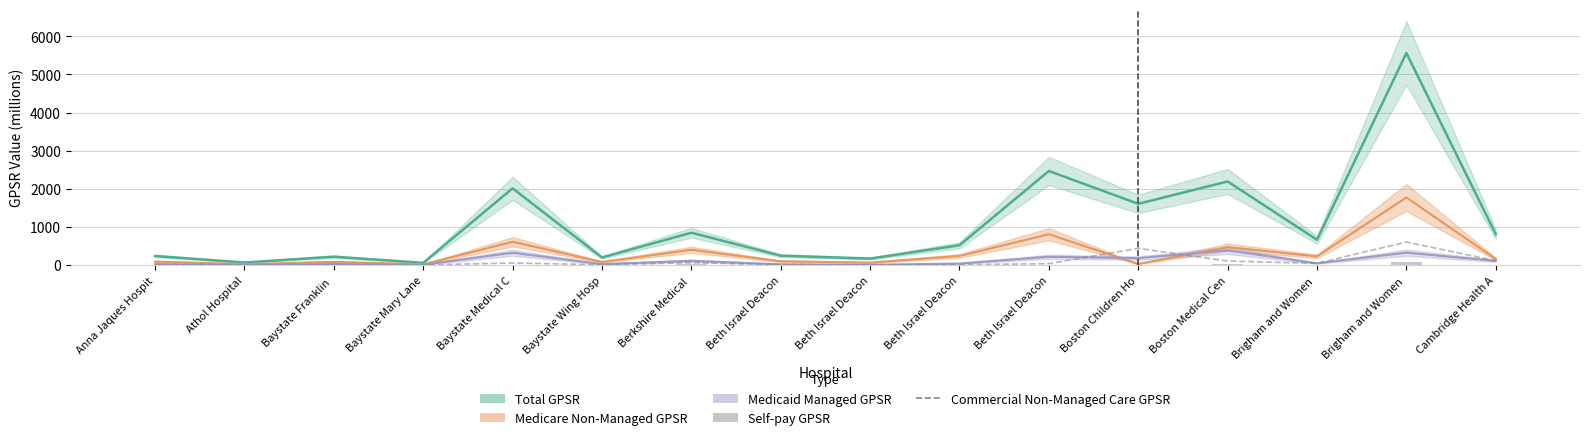

True or false: Self-pay GPSR has a value of 132.1 at Brigham and Women .

False